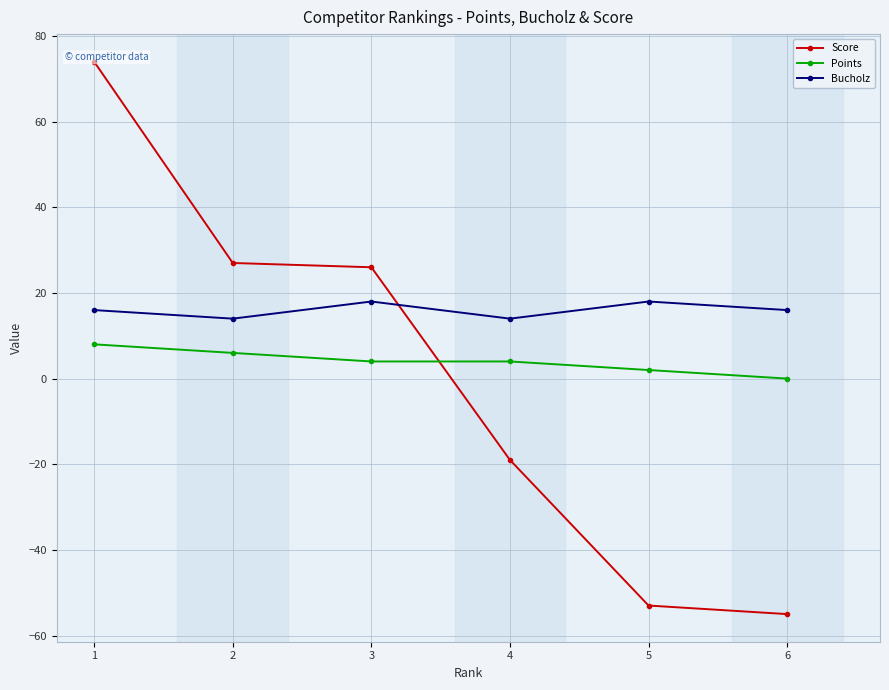

How many times do Points and Score cross each other?

1